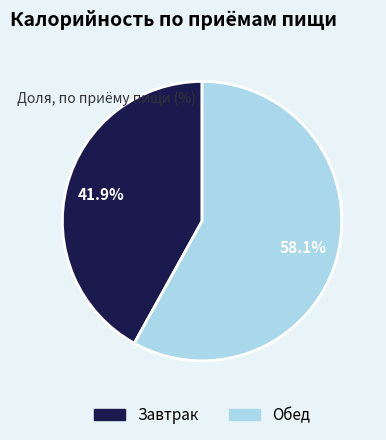

To the nearest percent, what is the combined percentage of Завтрак and Обед?

100%